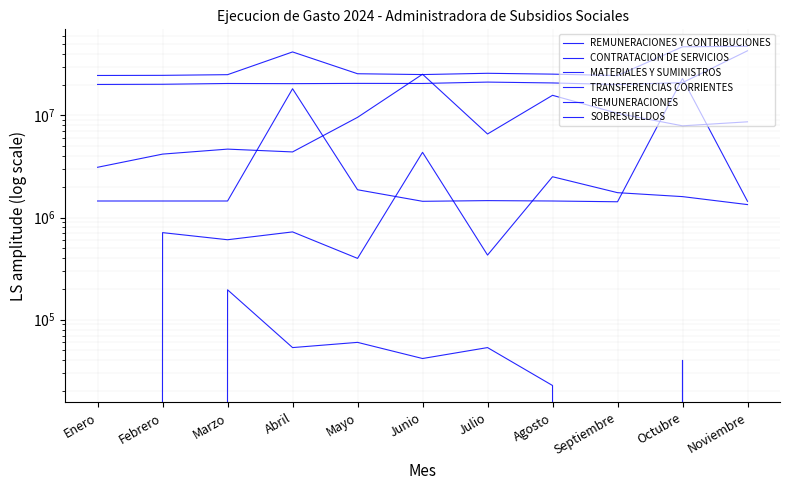

Is this an area chart (filled region under the line)?

No